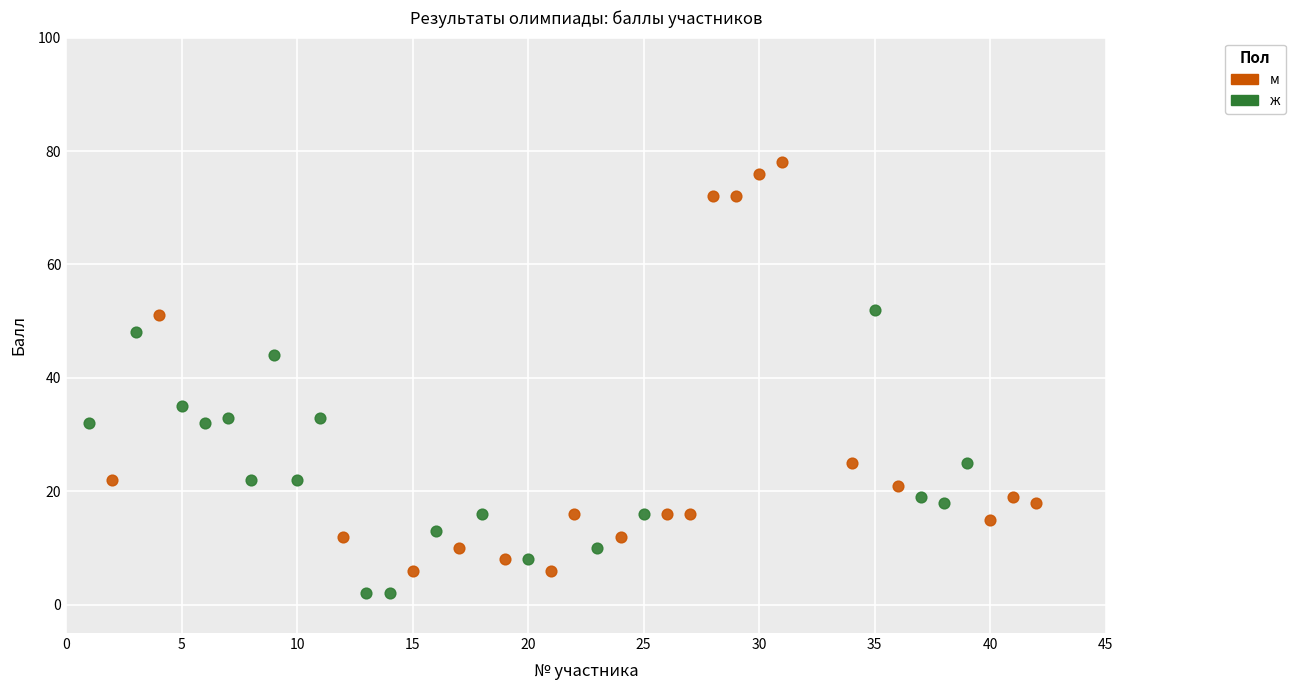

Which series has the widest spread of Y values?

м